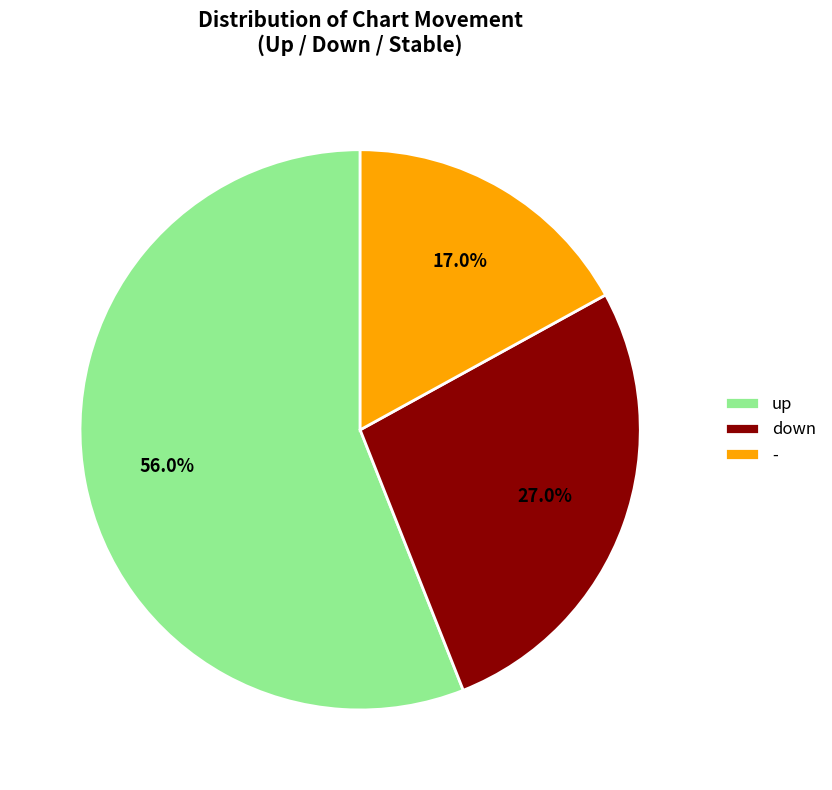

Combined, what portion of the pie is - and up?

73.0%